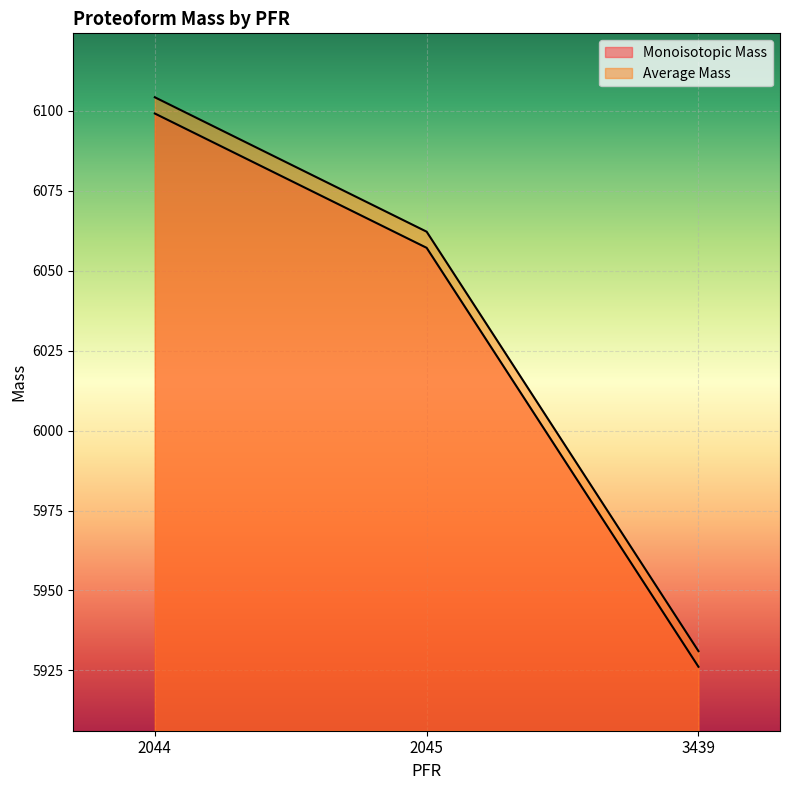

What is the total value across all series at 2044?

12203.4